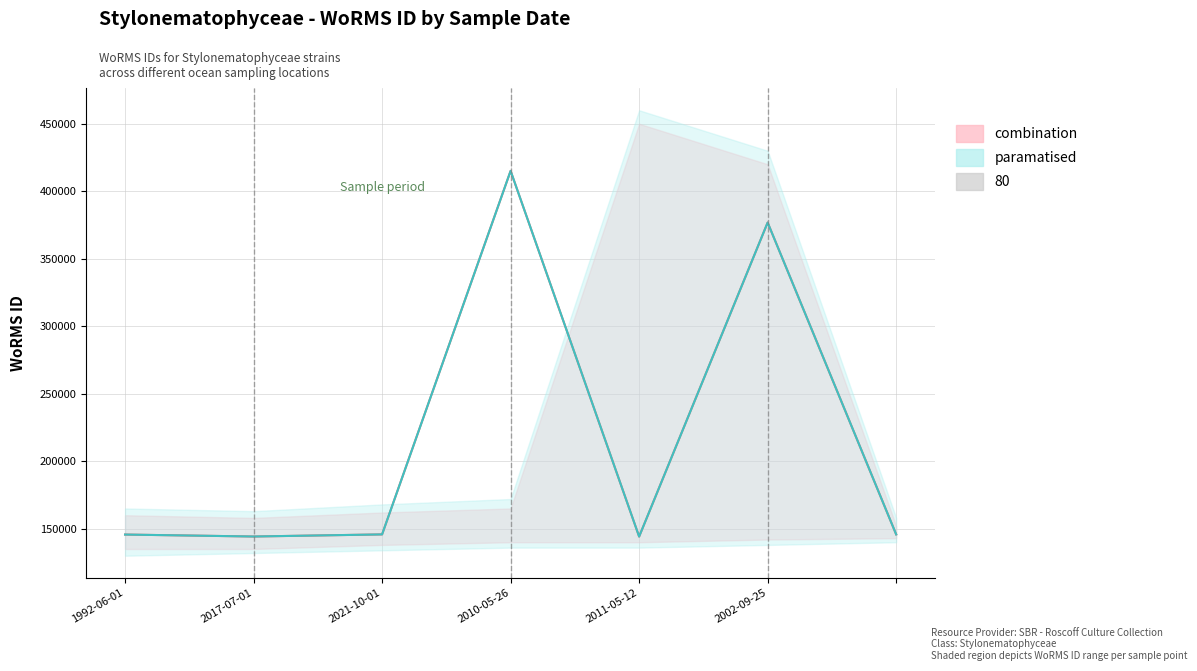

In paramatised, how many points are higher than both neighbors (excluding endpoints)?

2